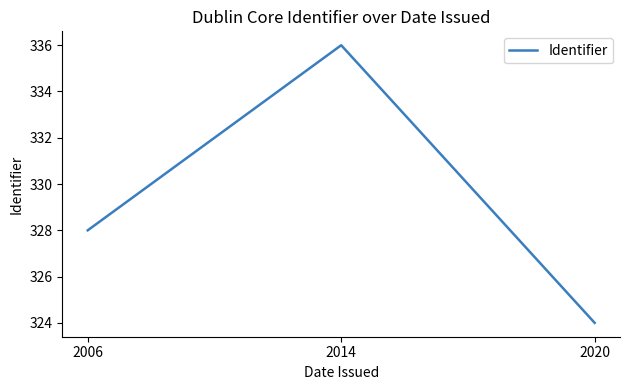

Where is the data nearest to the value 330?

2006